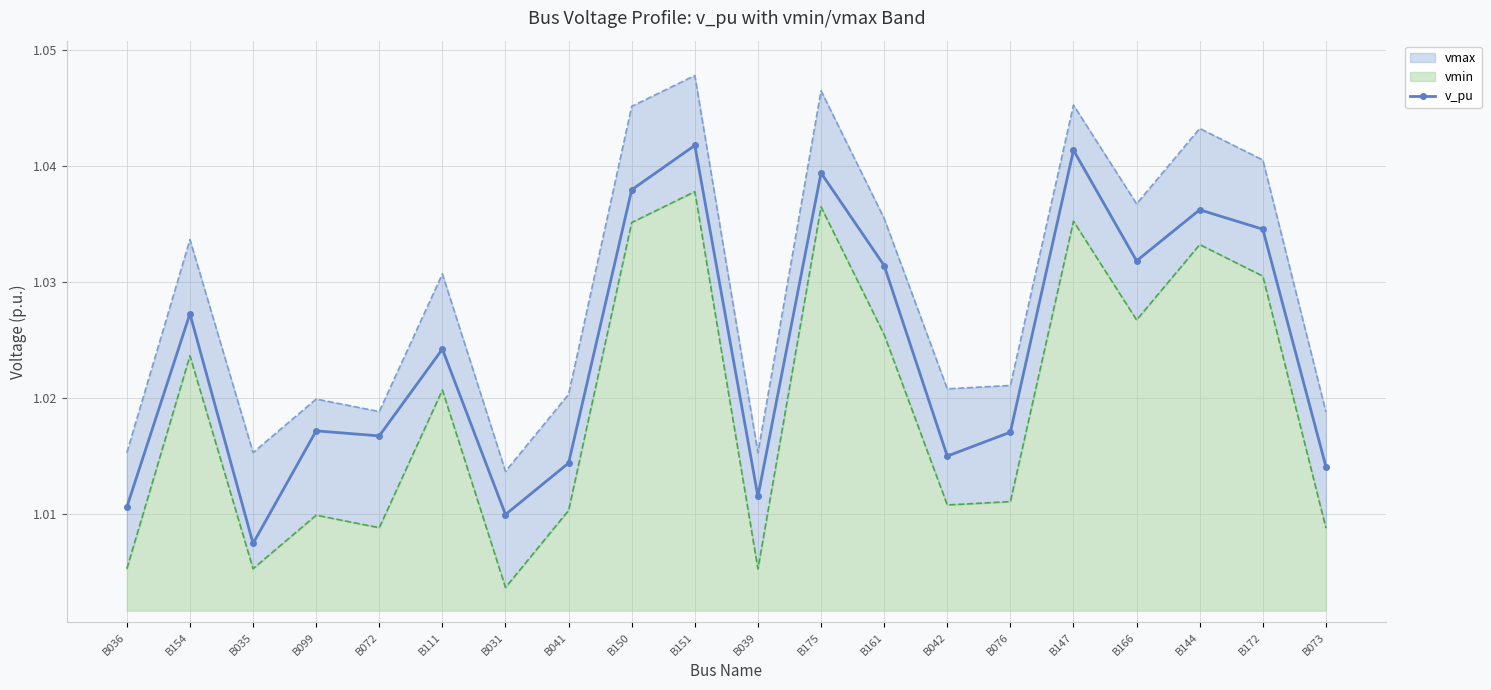

How many values are between 1 and 2?

20